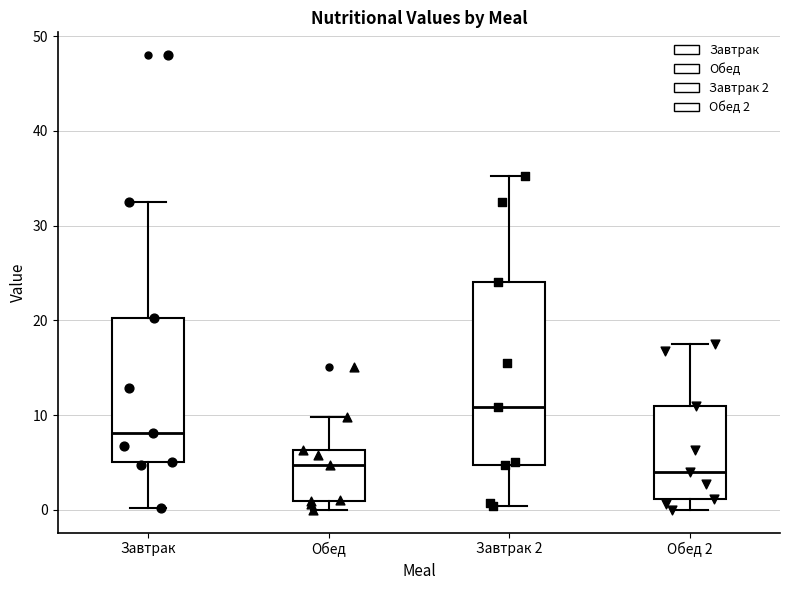

Comparing the boxes themselves (not the whiskers), which one is the tallest?

Завтрак 2